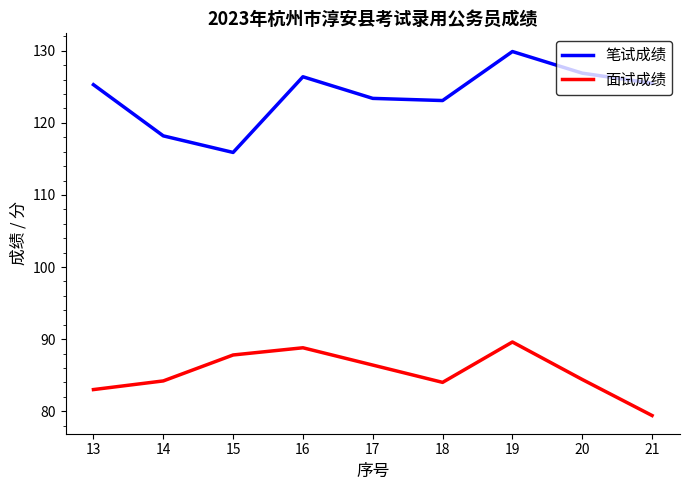

True or false: 笔试成绩 and 面试成绩 cross at least once.

False